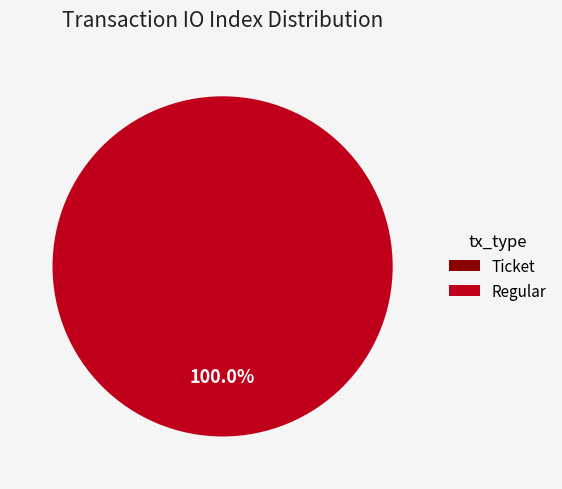

What is the largest slice in the pie chart?

Regular (io_index=2)